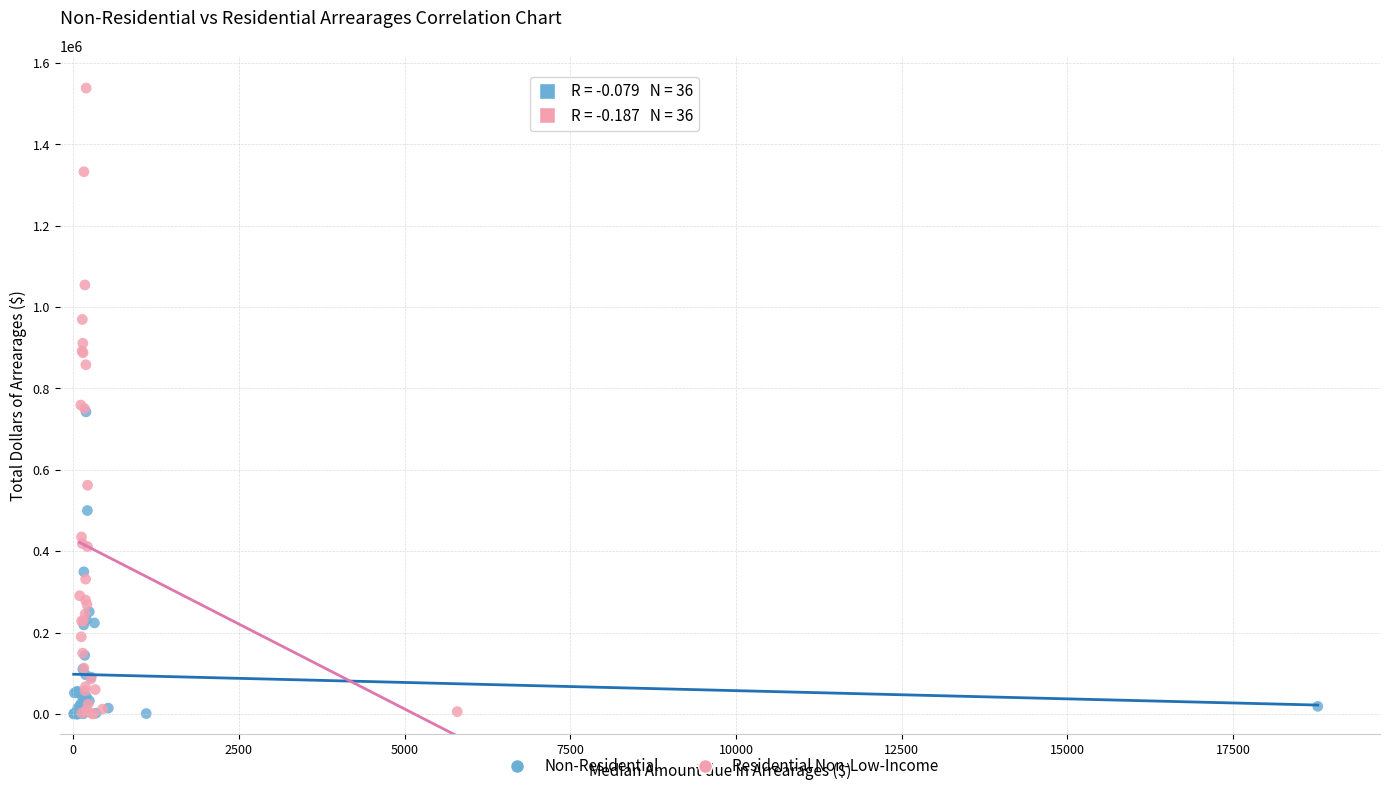

Which series has the widest spread of Y values?

Residential Non-Low-Income